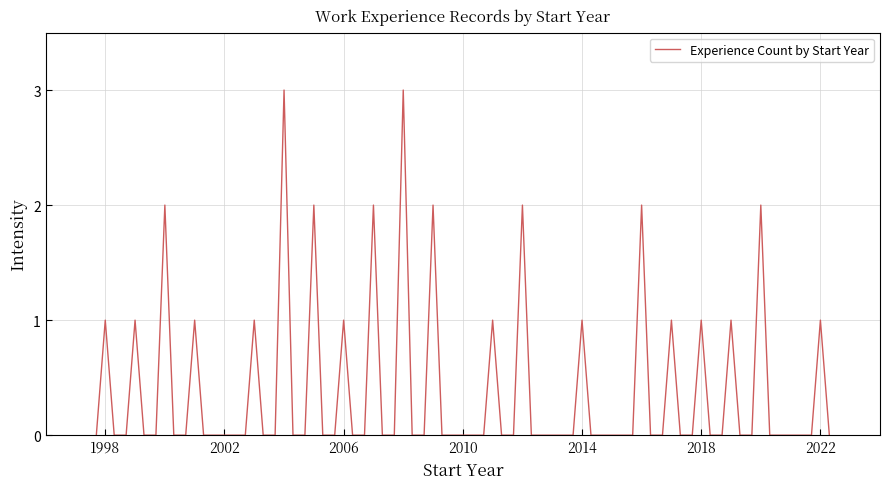

What is the difference between the maximum and minimum values?

3